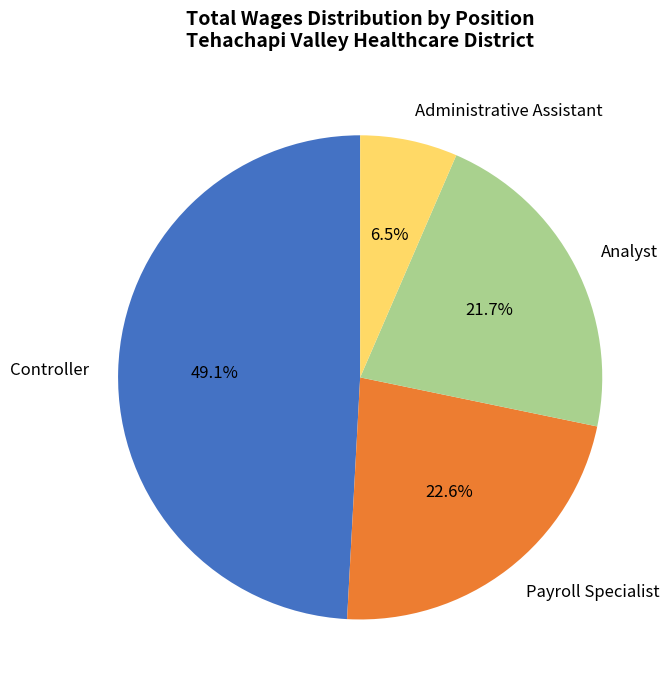

Does Controller account for over 50% of the chart?

No